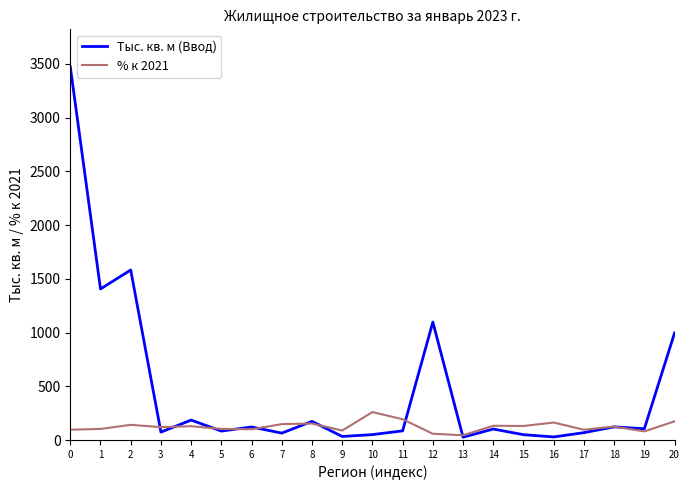

What is the total value across all series at 20?

1171.1